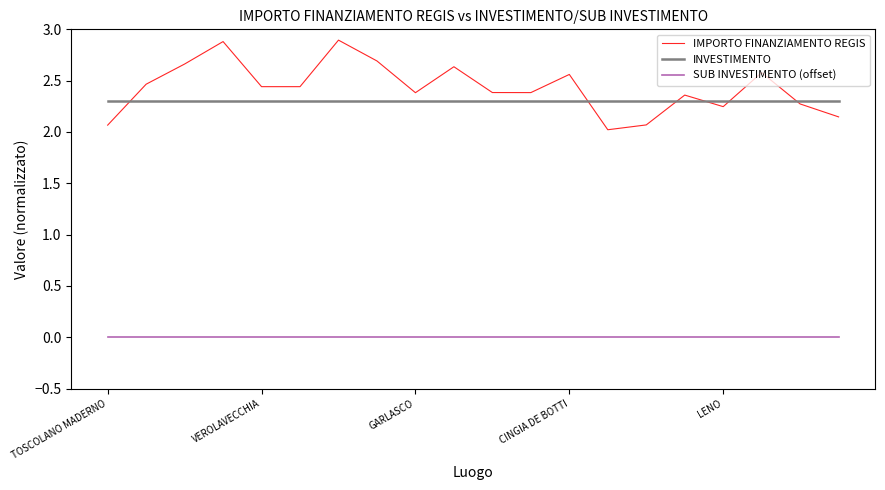

What is the greatest value displayed?

2.9